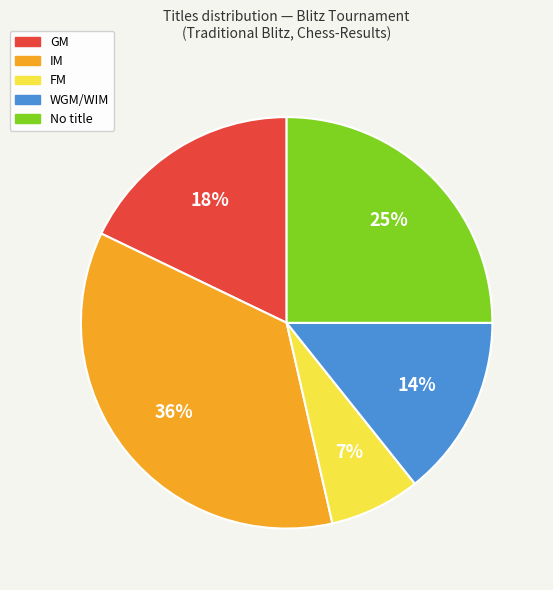

Count the number of slices in the pie.

5